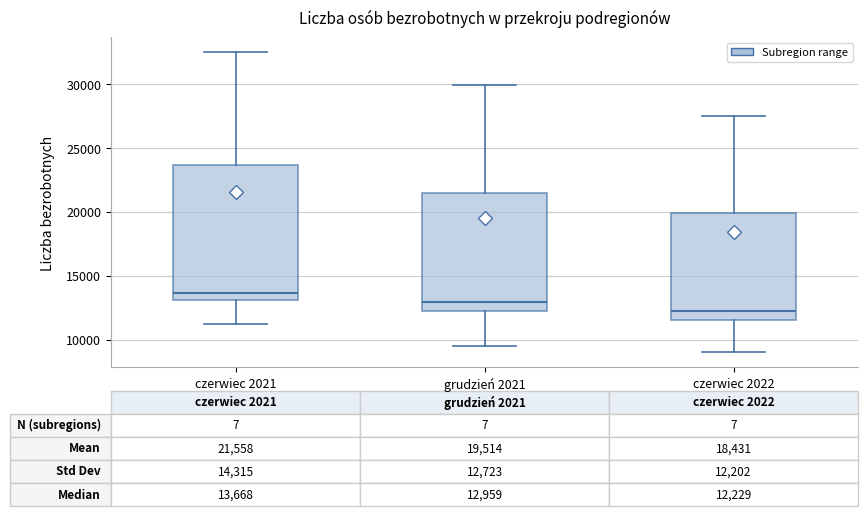

Which box is the tallest, from its lower edge to its upper edge?

czerwiec 2021